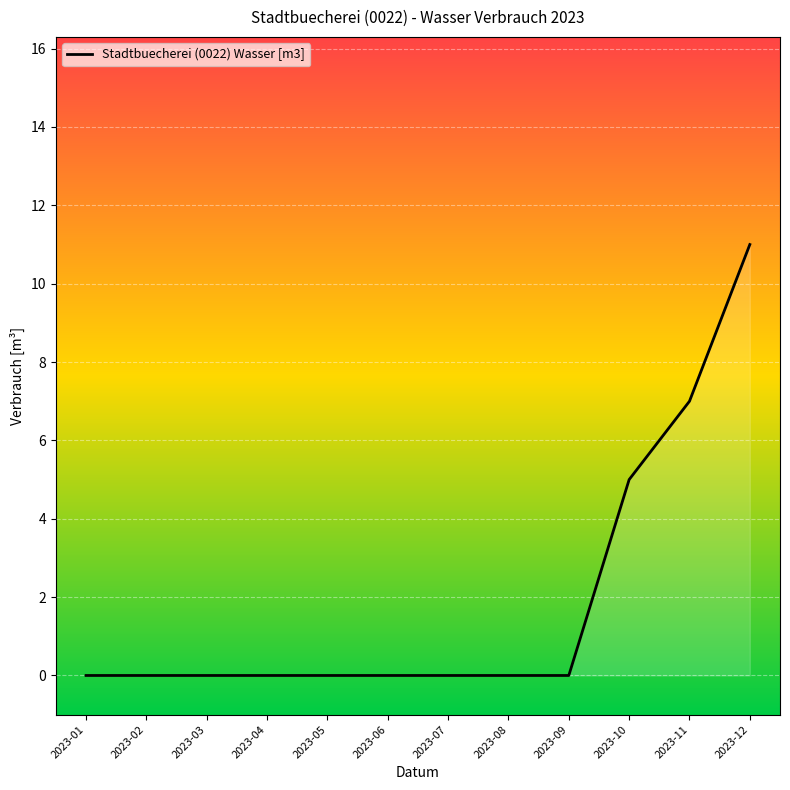

Reading left to right, list all the values displayed in this chart.

2023-01=0	2023-02=0	2023-03=0	2023-04=0	2023-05=0	2023-06=0	2023-07=0	2023-08=0	2023-09=0	2023-10=5	2023-11=7	2023-12=11